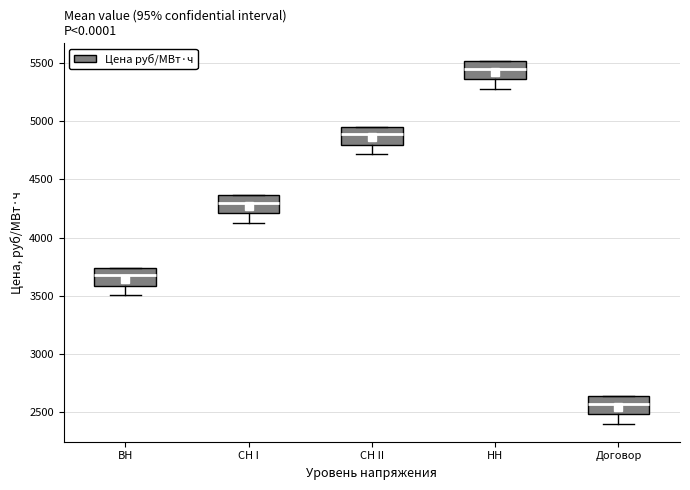

Which box has the highest median line?

НН